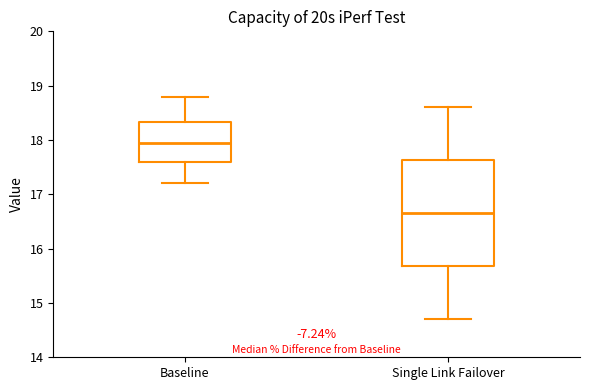

Which box has the highest median line?

Baseline